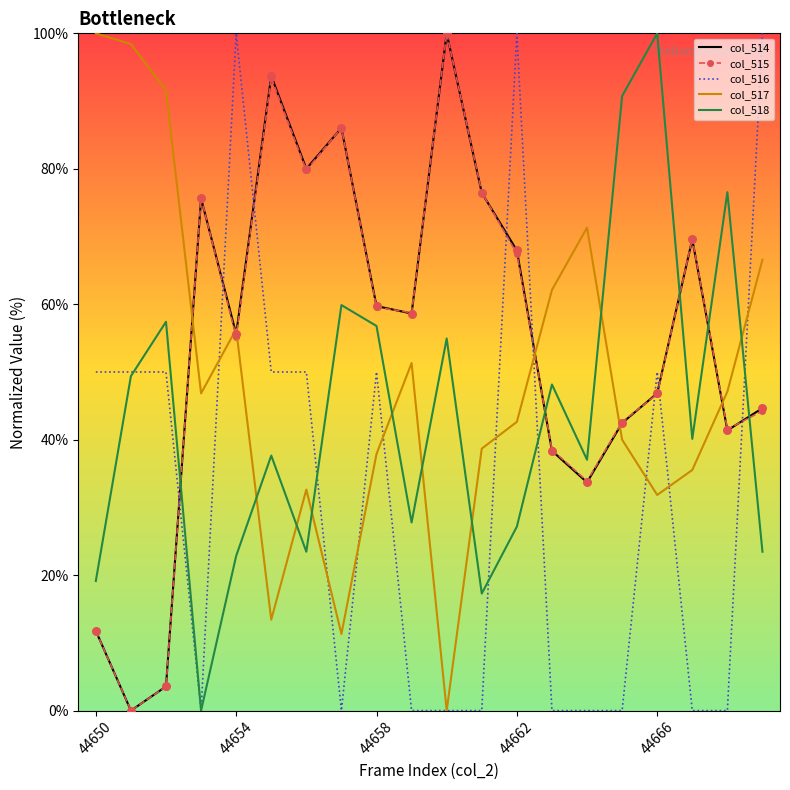

What are all the series names shown in the legend?

col_514, col_515, col_516, col_517, col_518